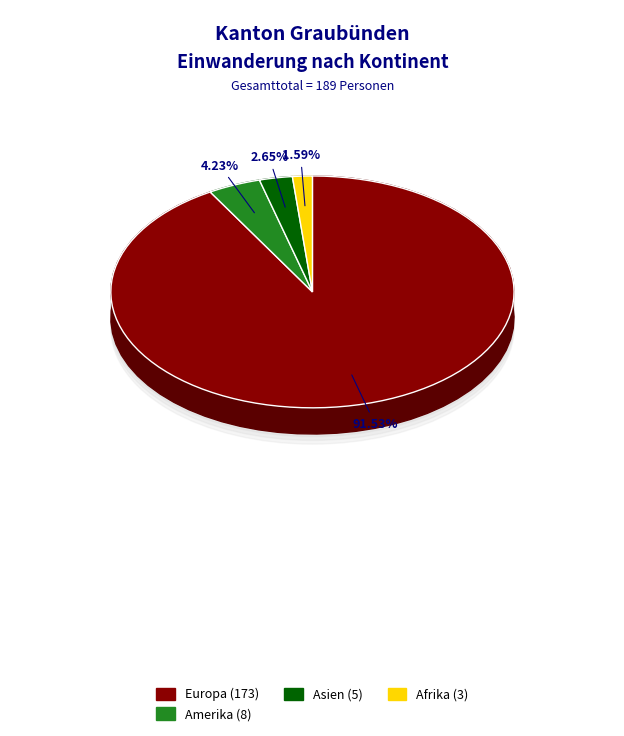

The Asien slice represents 3% of the pie. True or false?

True